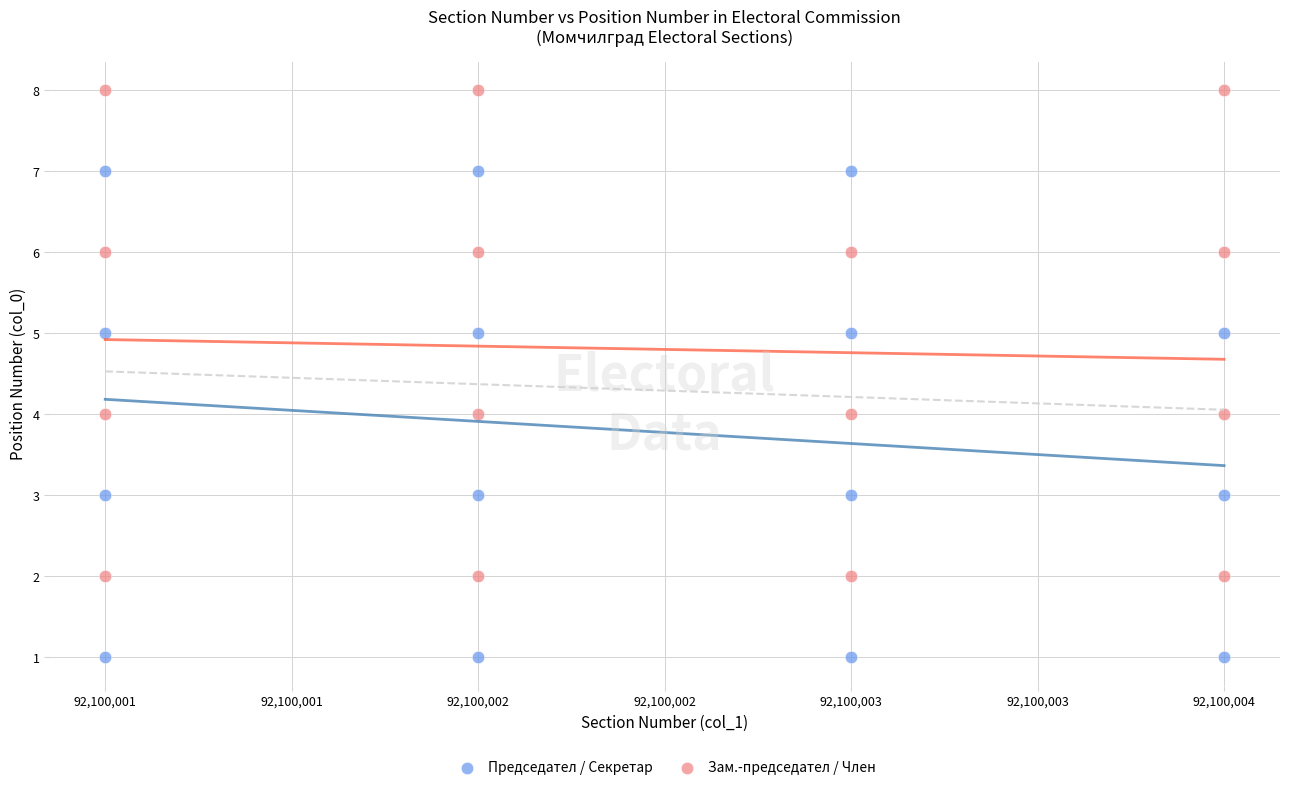

Which series reaches the minimum Y coordinate?

Председател / Секретар